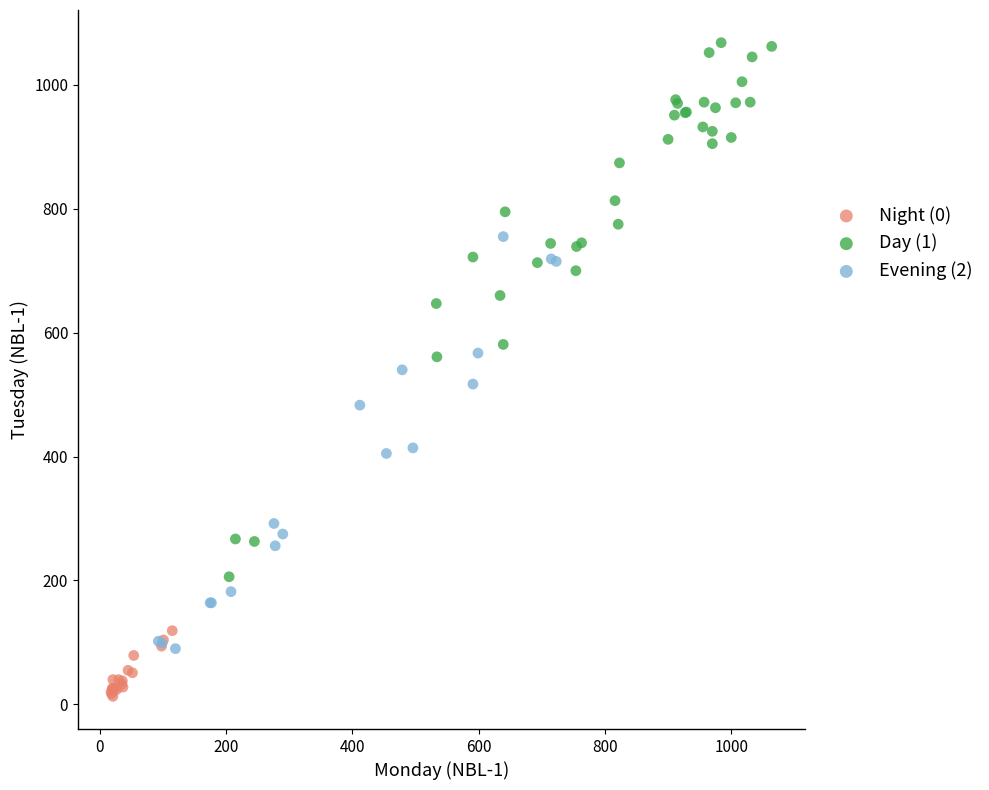

Which series has the largest Y range (max minus min)?

Day (1)